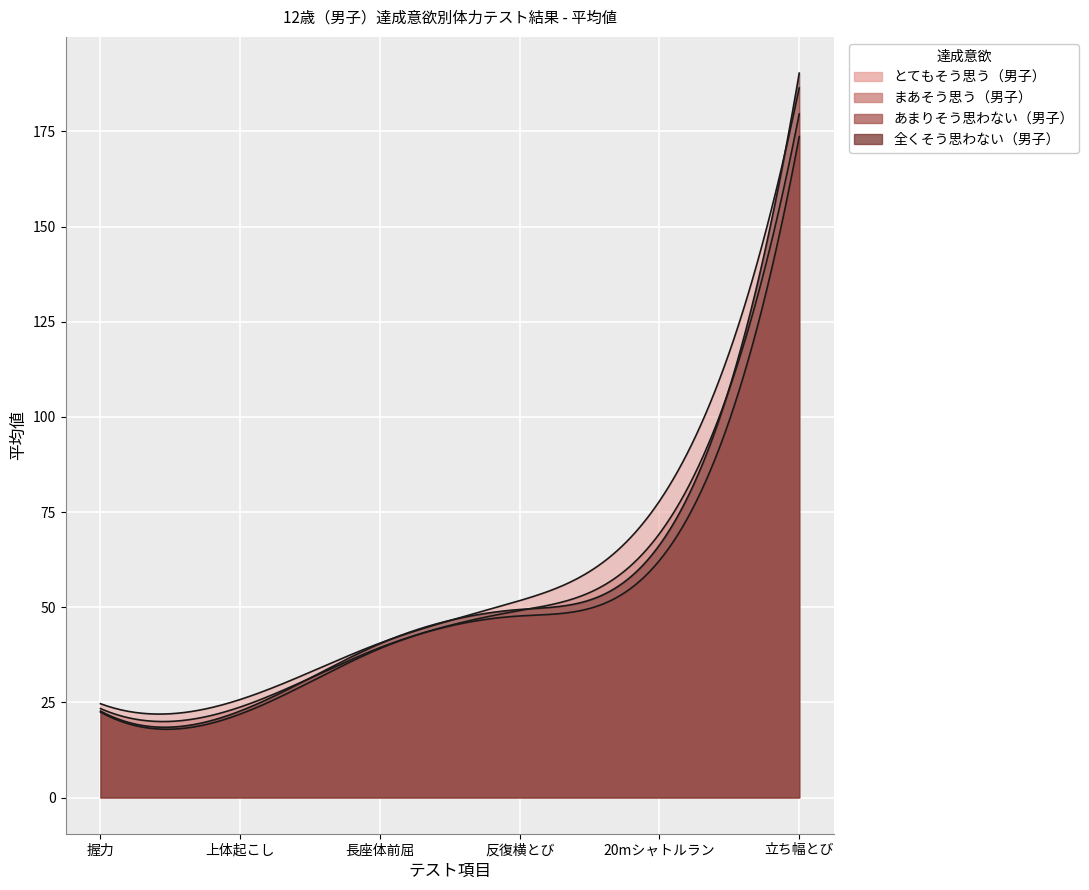

True or false: あまりそう思わない（男子） and まあそう思う（男子） cross at least once.

False